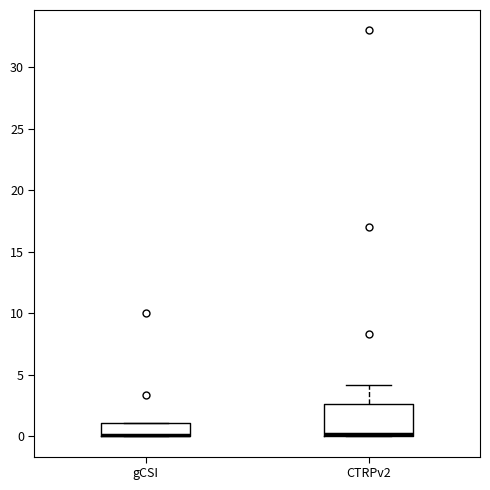

Reading left to right, transcribe this box plot: for each box, give where its median line is, the range the box spans, and where its two whiskers end, as read against the y-axis. The values are not printed on the chart, so give them approximately, as read against the axis.

gCSI: median 0.0 (drawn on the box's lower edge), box 0.0 to 1.0, whiskers 0.0 to 1.0
CTRPv2: median 0.0 (just above the box's lower edge), box 0.0 to 2.5, whiskers 0.0 to 4.0